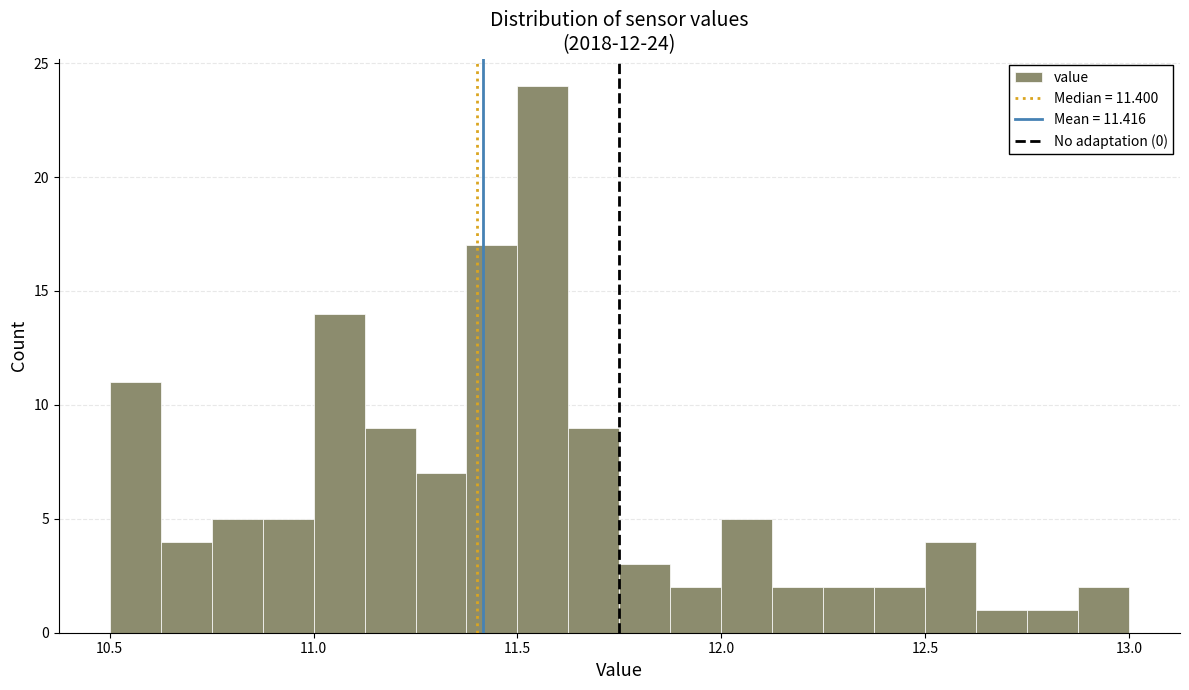

Read against the x-axis, roughly where is the centre of the tallest bar?

11.55